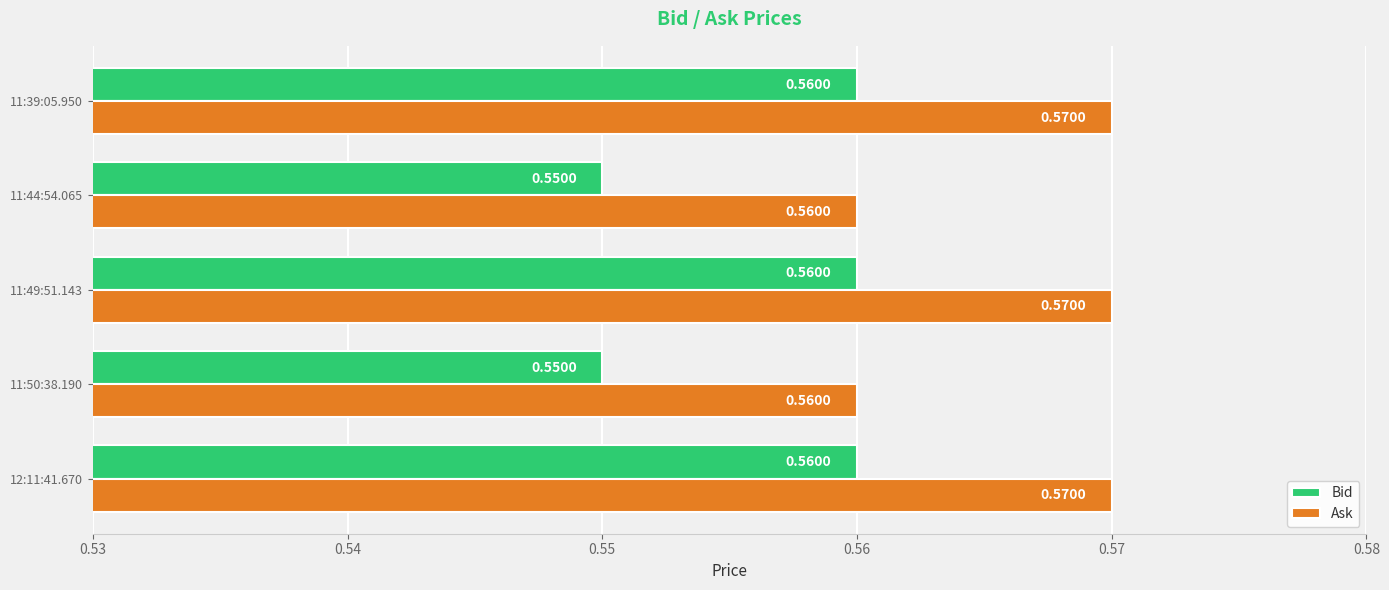

What is the sum of all Ask values?

2.8